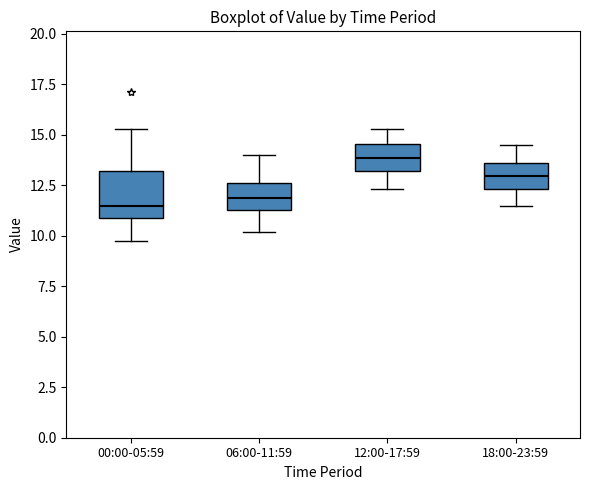

Where is the lower edge of the box for 18:00-23:59 on the y-axis? The values are not printed on the chart, so give them approximately, as read against the axis.

12.5